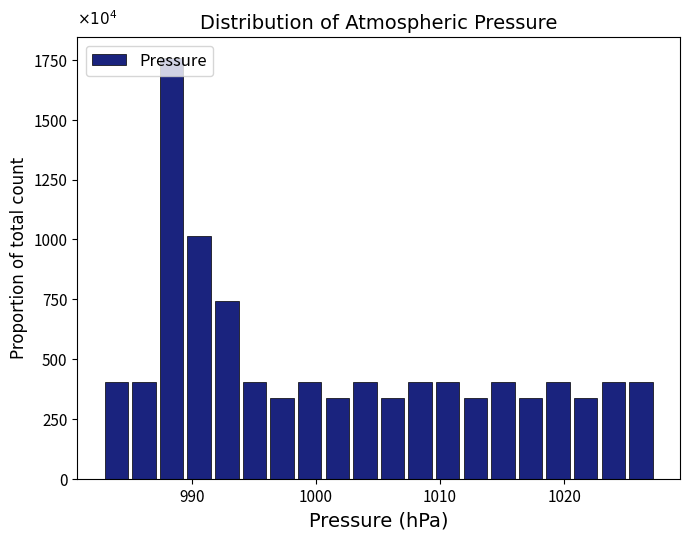

Read against the x-axis, roughly where is the centre of the tallest bar?

988